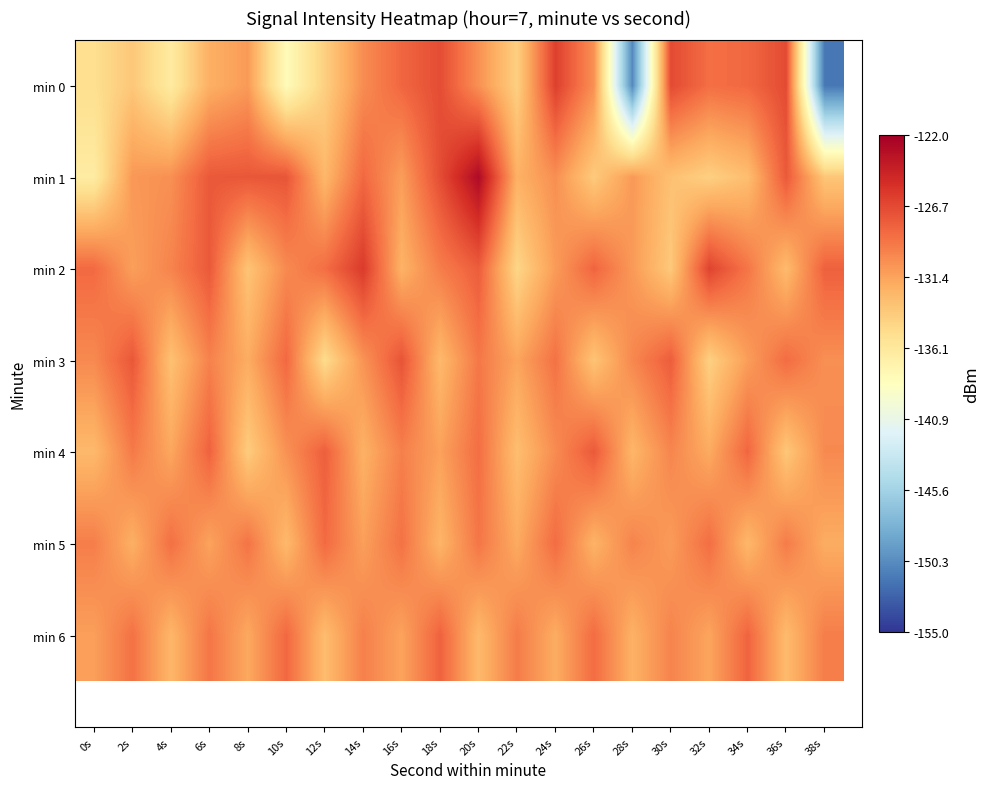

What is the spread (max minus min) of values at 4s?

7.6